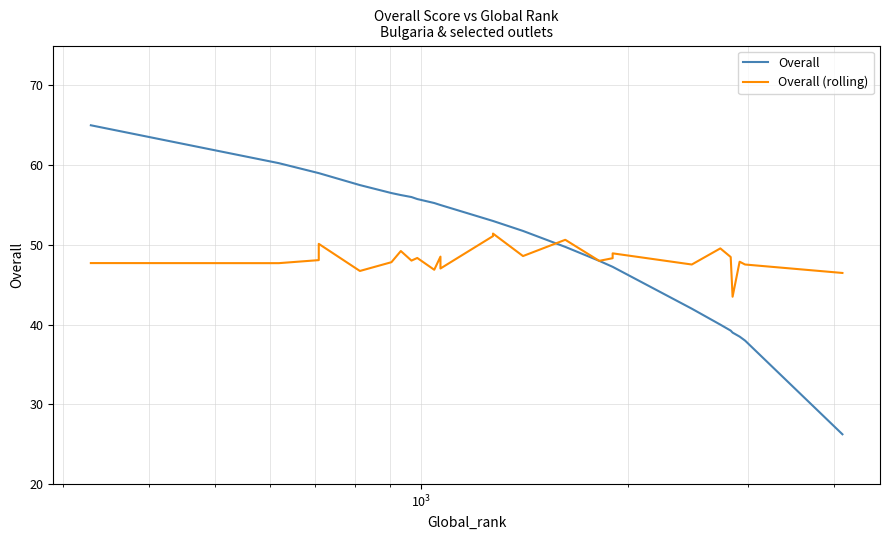

True or false: Overall has a value of 87.1 at $\mathdefault{10^{4}}$.

False